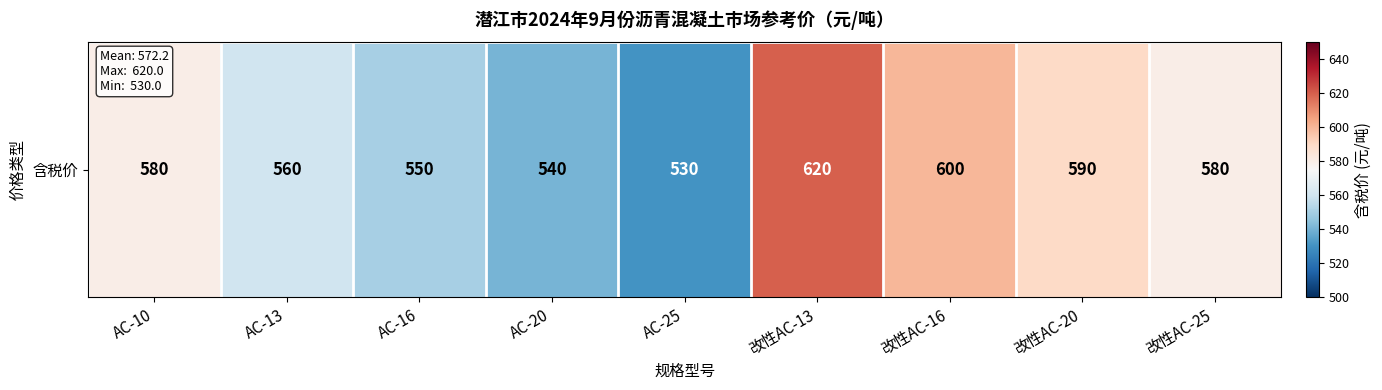

True or false: the data shows 913 at 改性AC-16.

False